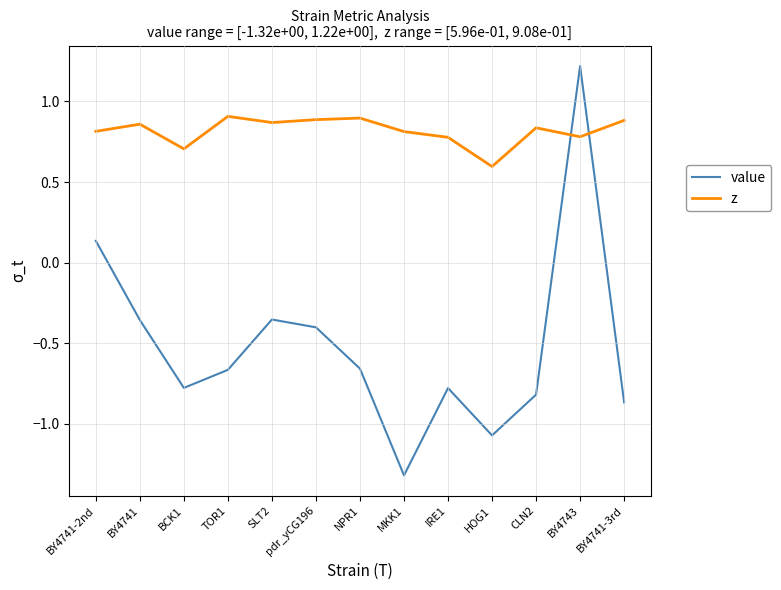

How many values in the value series exceed 0?

2